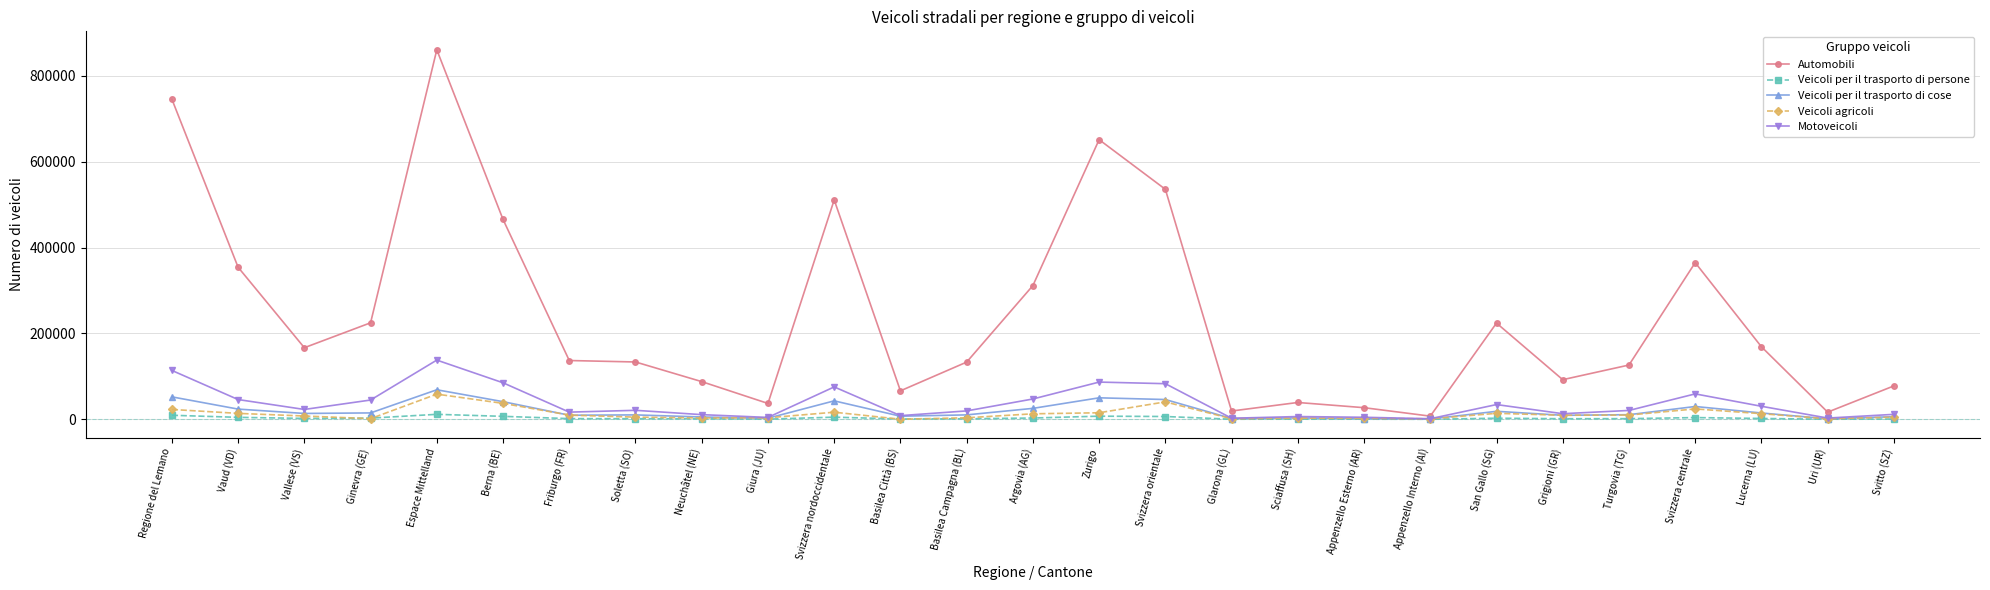

What is the lowest value of the Veicoli per il trasporto di cose series?

618